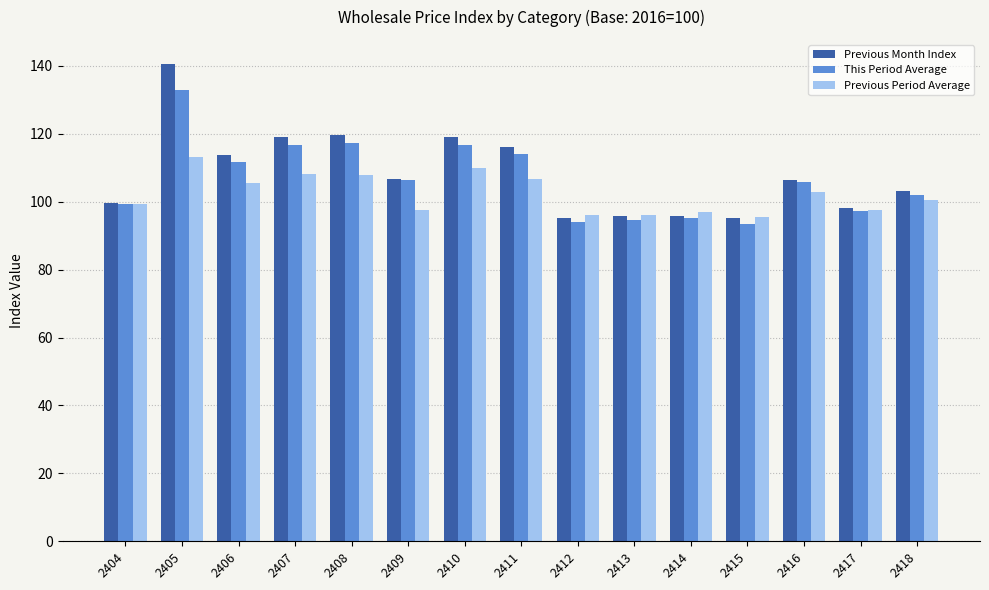

What is the average value of the Previous Period Average series?

102.2